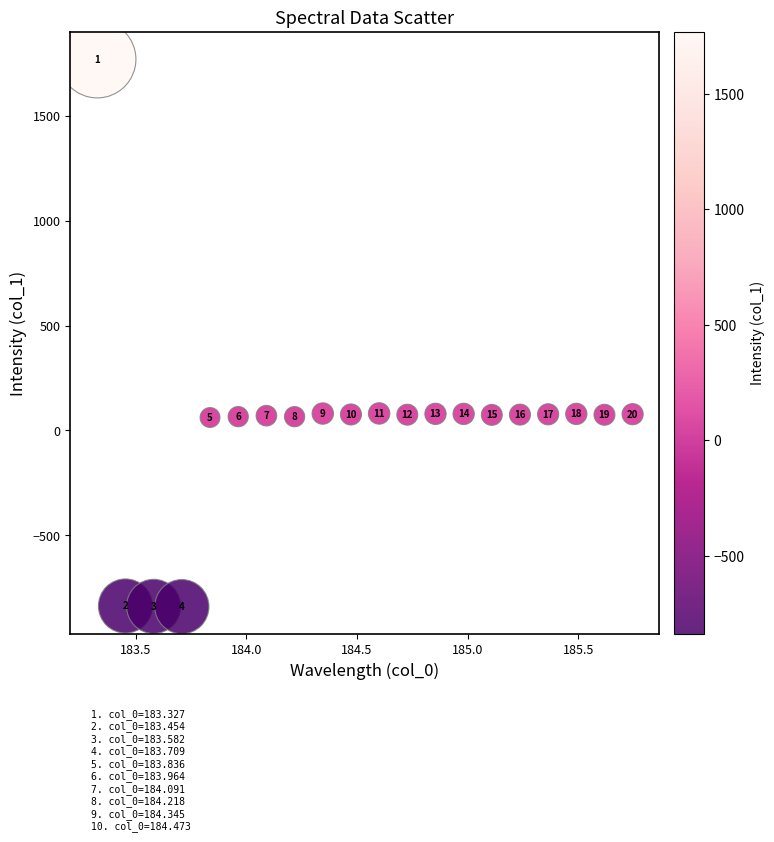

What Y value in the scatter plot is closest to 464?

81.2